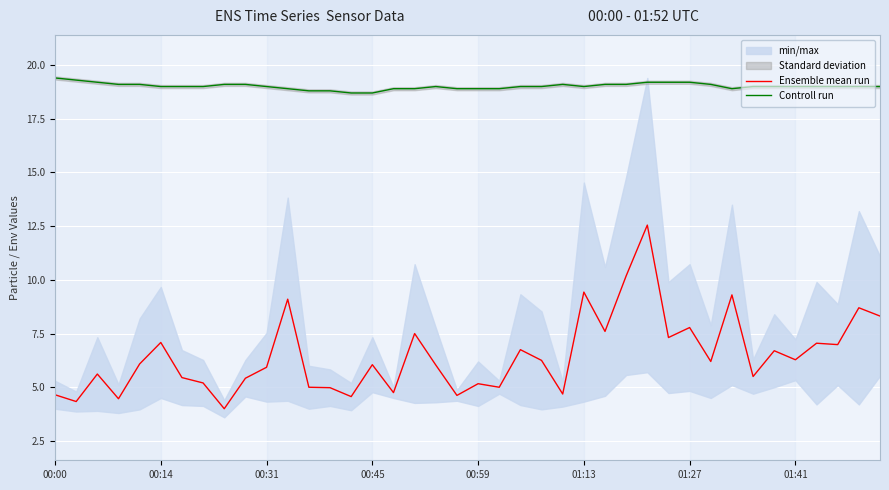

Is it true that Ensemble mean run equals 10.4 at 00:45?

False